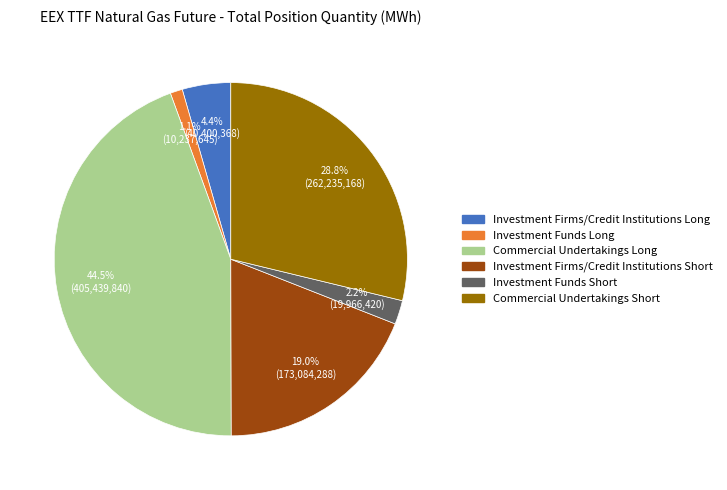

The Commercial Undertakings Short slice represents 21% of the pie. True or false?

False